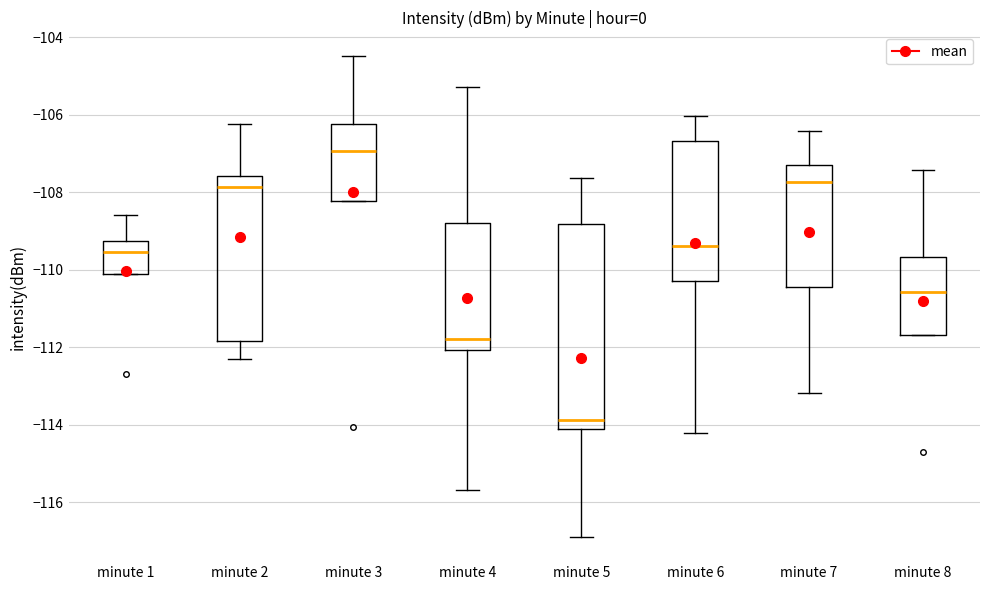

Which box has the highest median line?

minute 3